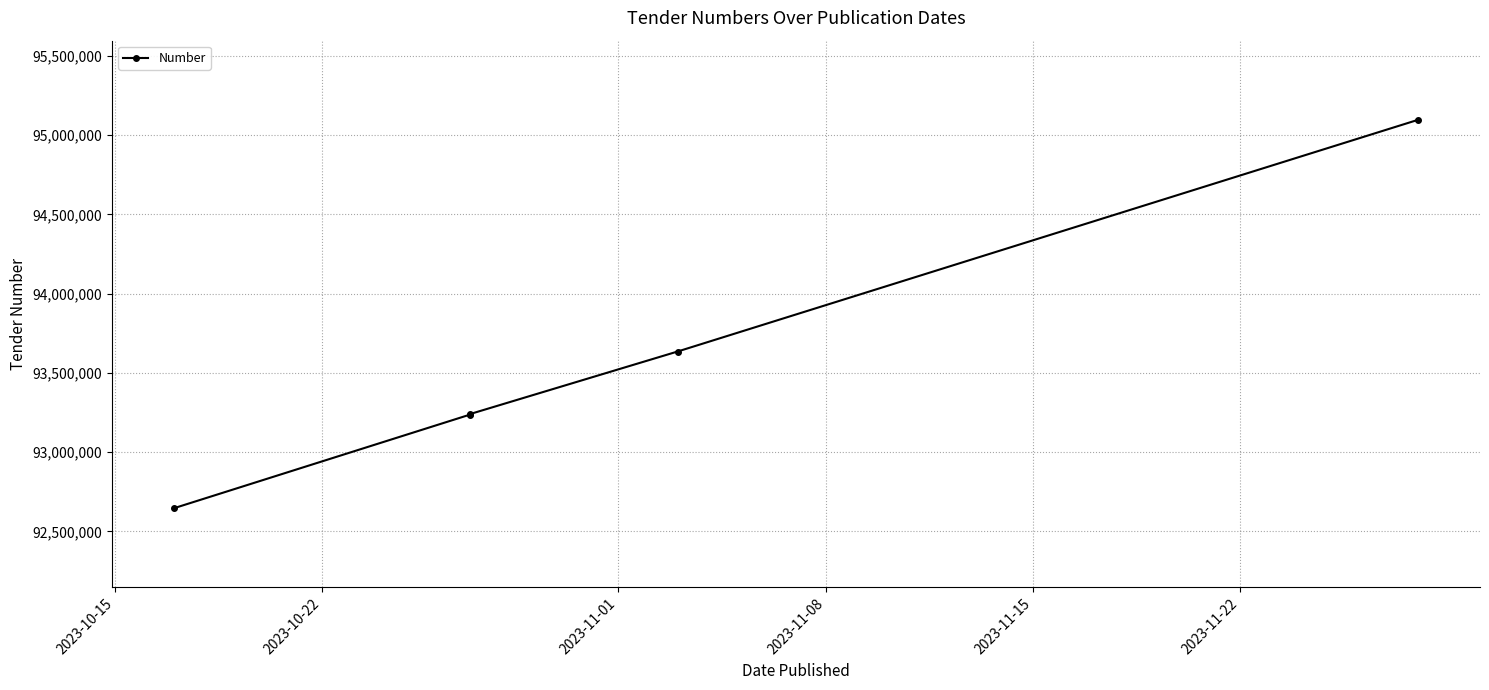

How many data points are above 93240474?

2